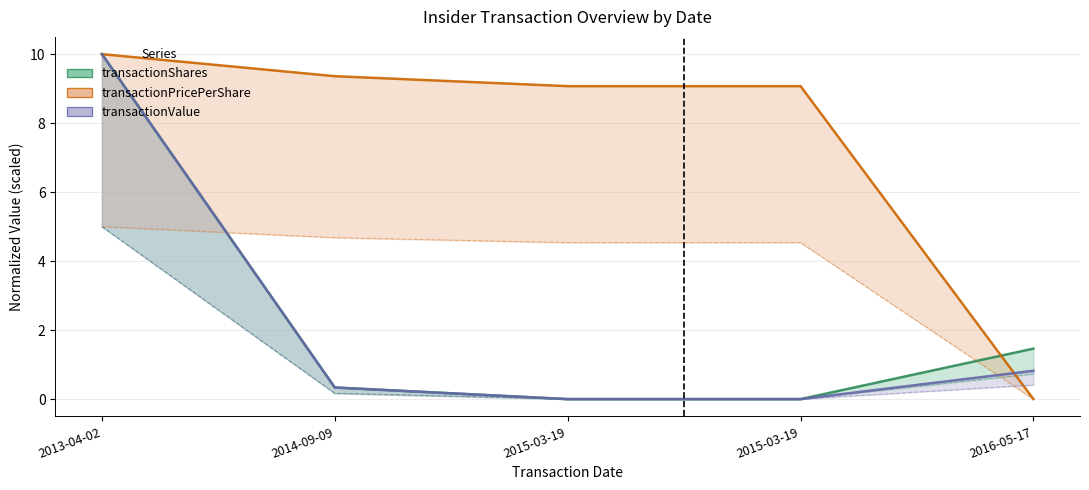

True or false: transactionValue has a value of -3.8 at 2015-03-19.

False